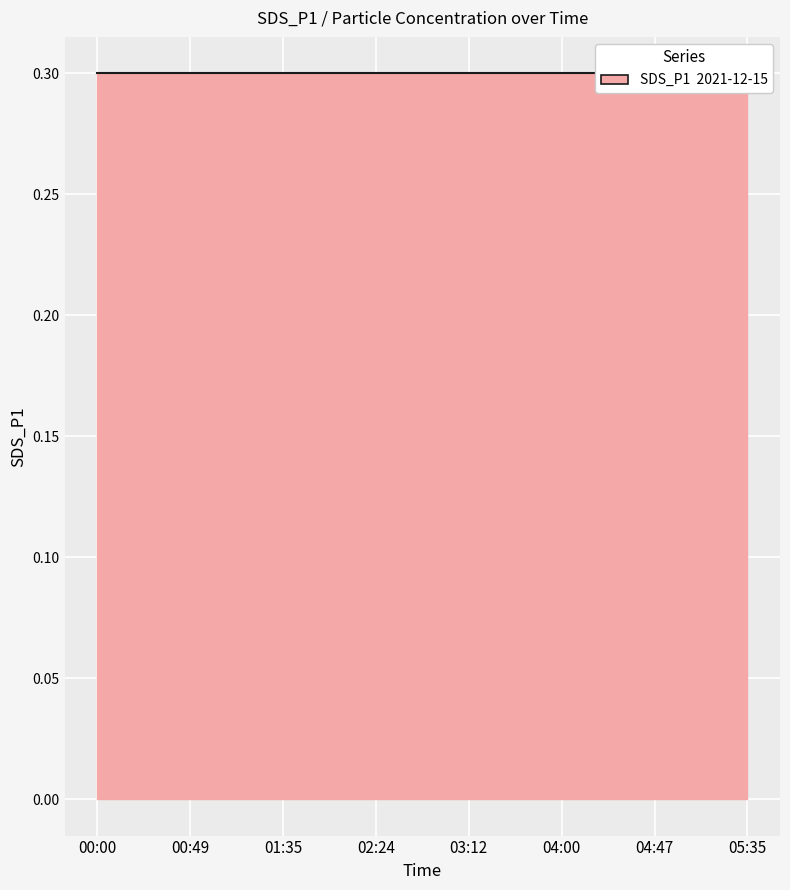

How many categories are shown in the chart?

15